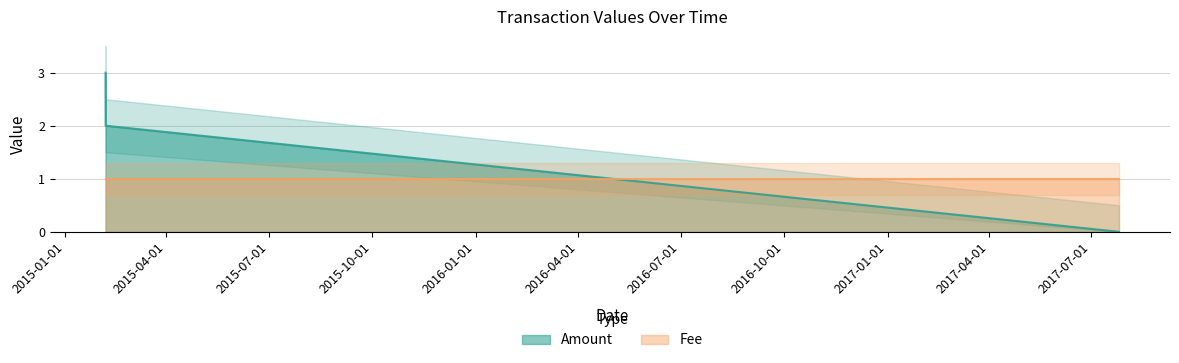

List the series in order of their peak value, lowest first.

Fee, Amount